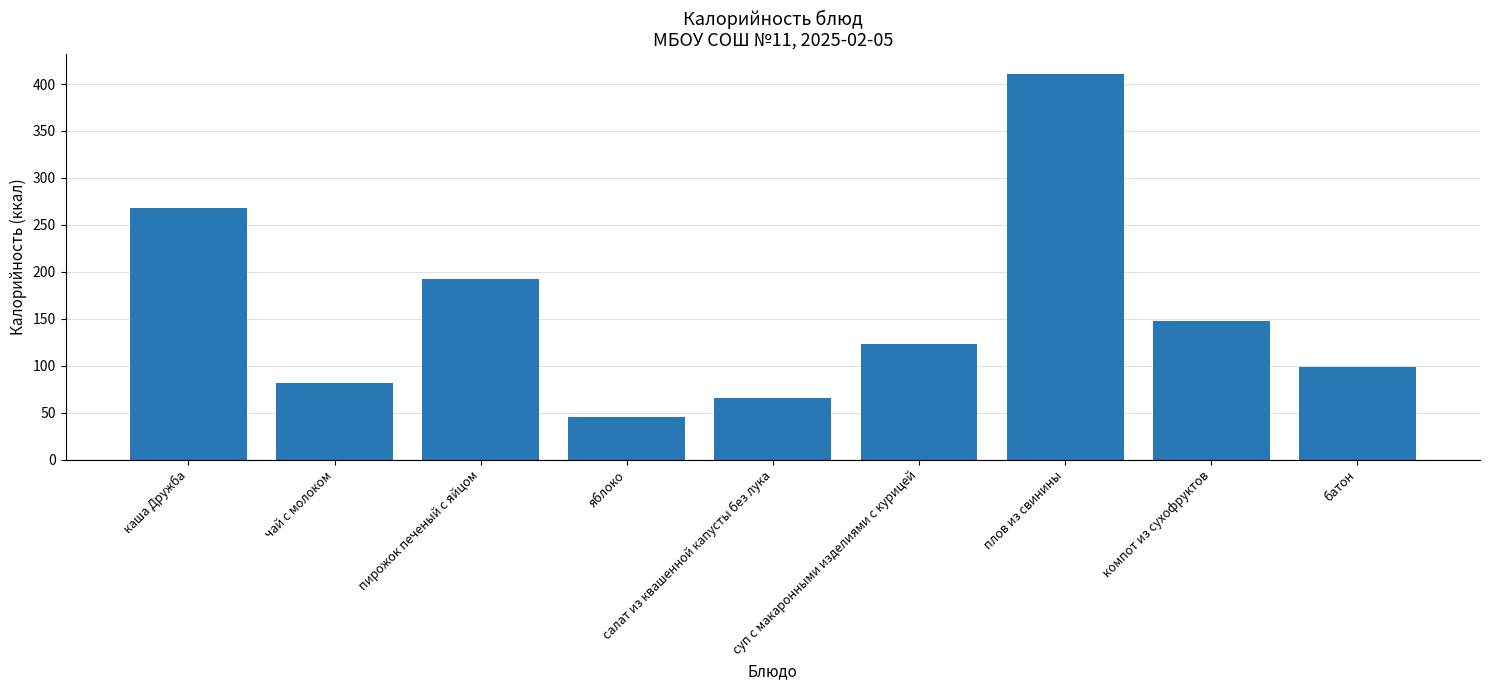

Rank the categories by value from highest to lowest.

плов из свинины, каша Дружба, пирожок печеный с яйцом, компот из сухофруктов, суп с макаронными изделиями с курицей, батон, чай с молоком, салат из квашенной капусты без лука, яблоко